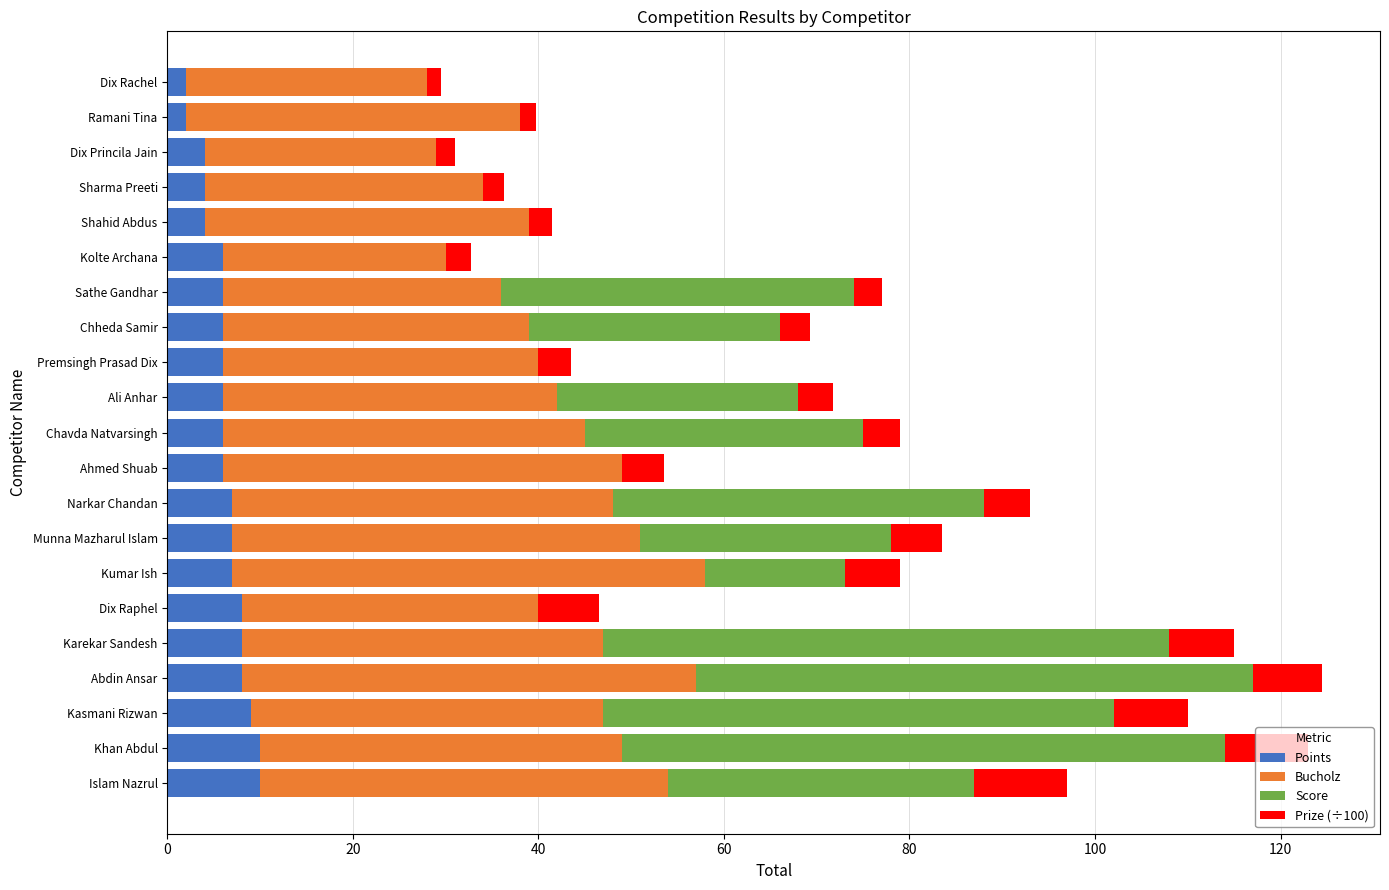

Read the Points value at Chheda Samir.

6.0